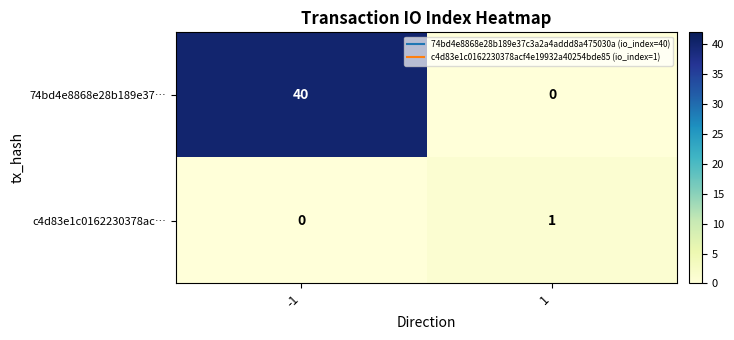

Between -1 and 1, which series saw the biggest shift?

74bd4e8868e28b189e37…